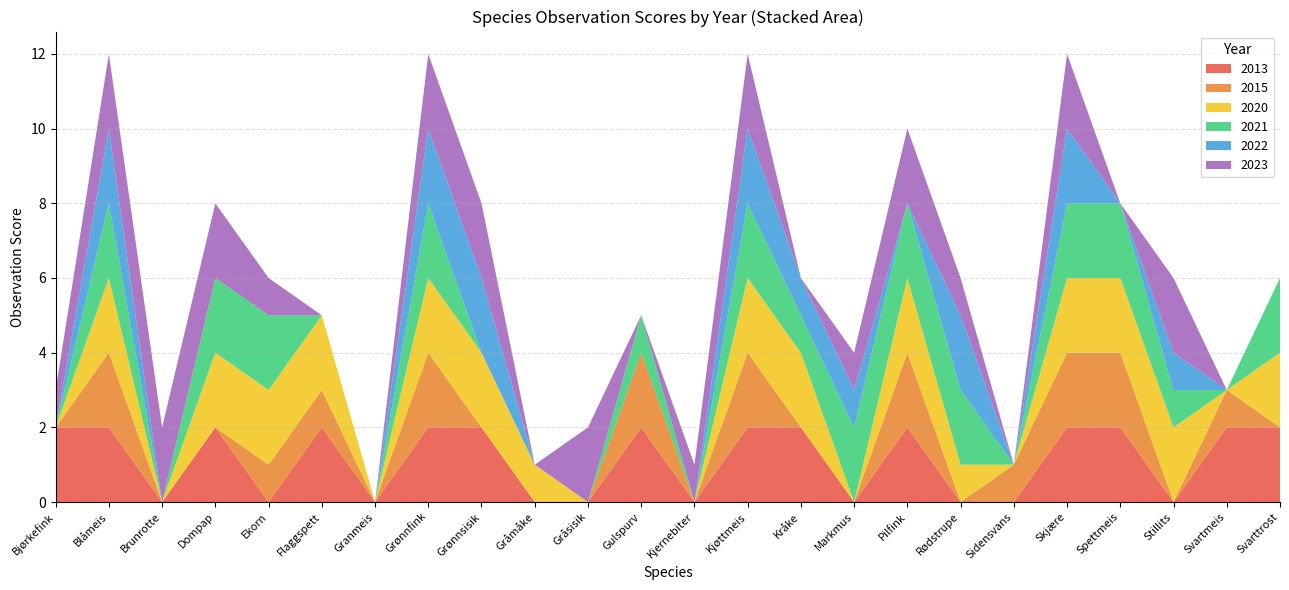

The 2013 series shows 3 at Grønnfink. True or false?

False